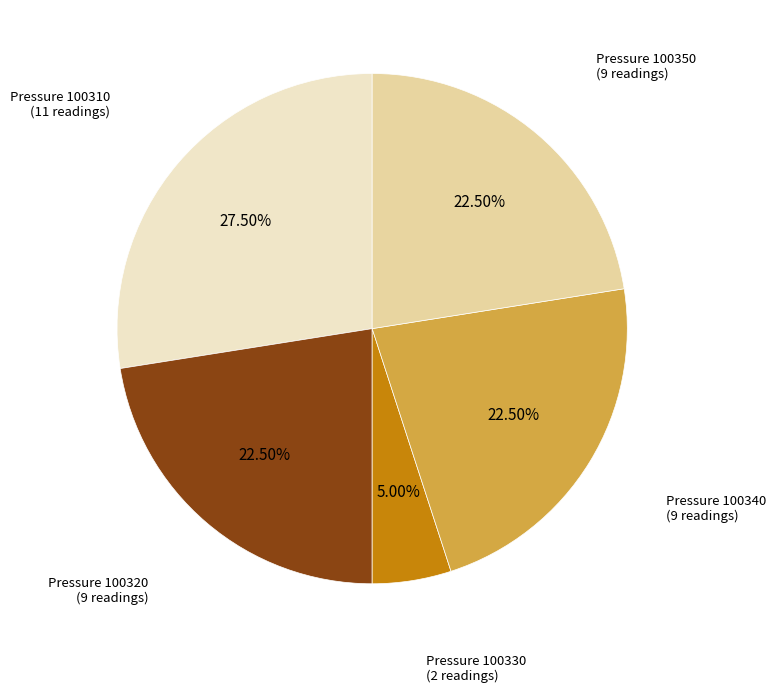

Does any single category account for the majority?

No